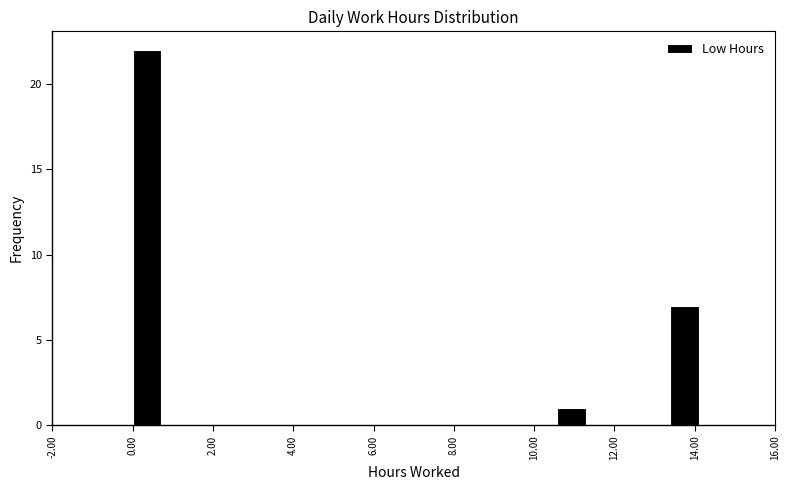

Around what value on the x-axis is the tallest bar? Give the approximate position of its centre, as read against the axis.

0.4